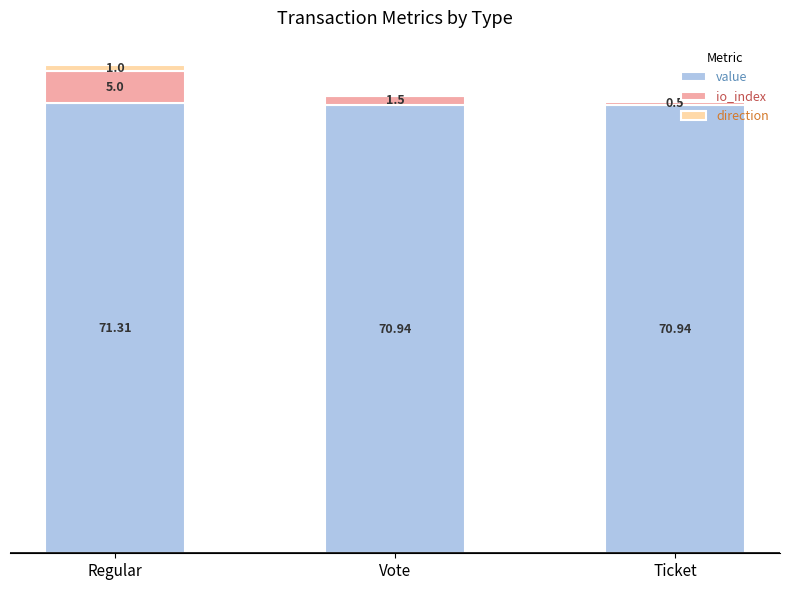

What are all the series names shown in the legend?

value, io_index, direction